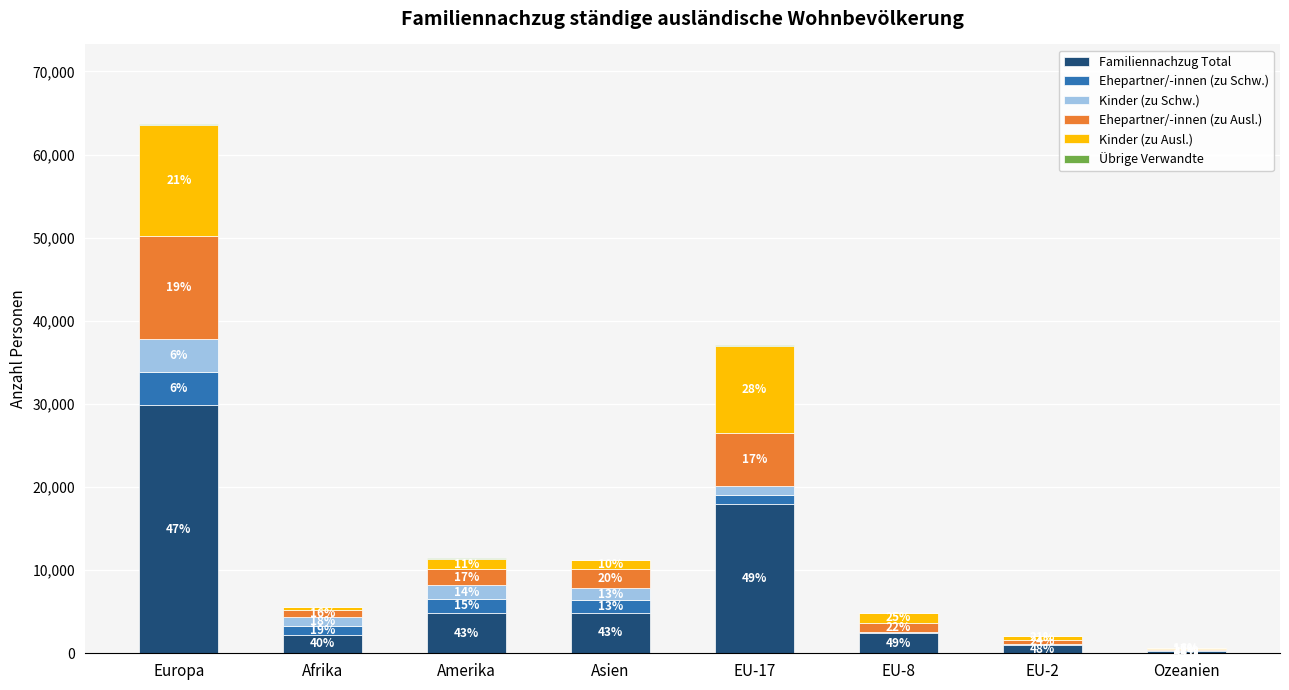

Where is Familiennachzug Total nearest to the value 15076?

EU-17